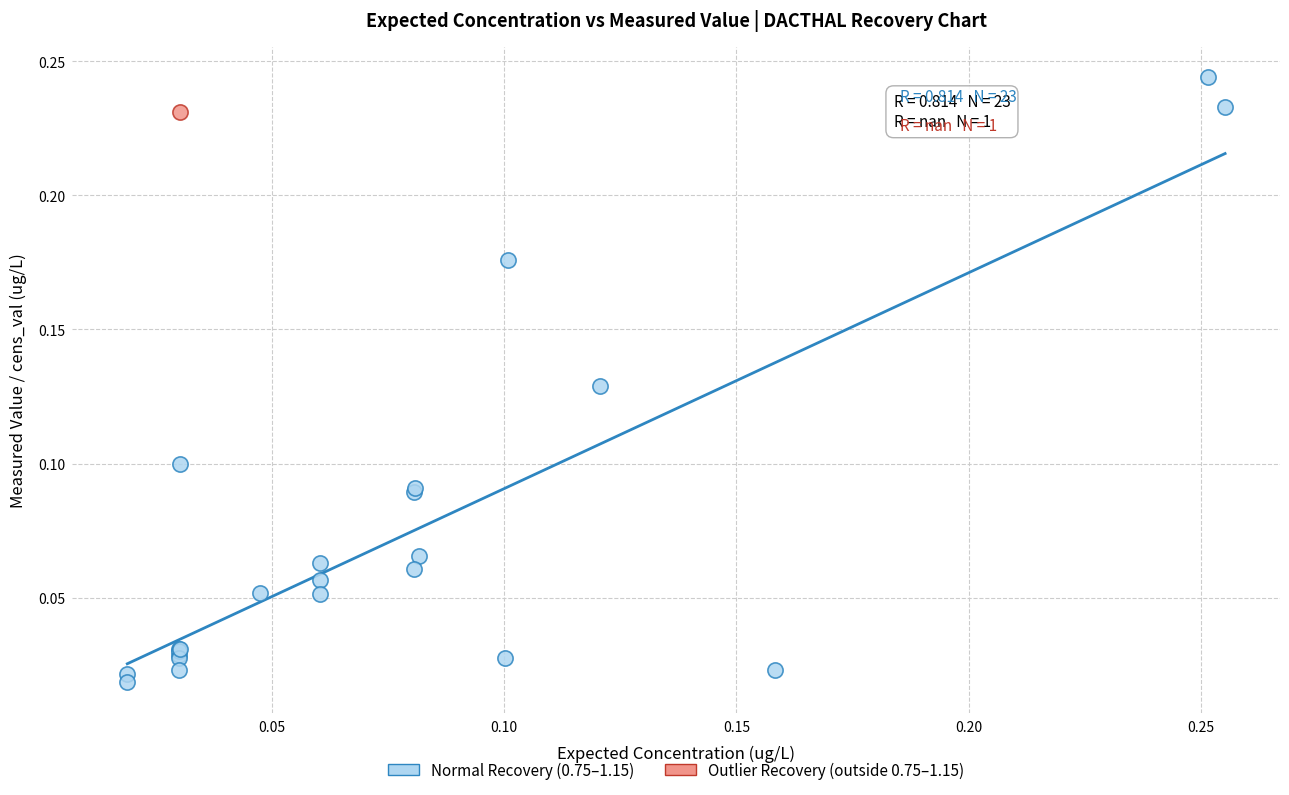

What are all the series names shown in the legend?

Normal Recovery (0.75–1.15), Outlier Recovery (outside 0.75–1.15)